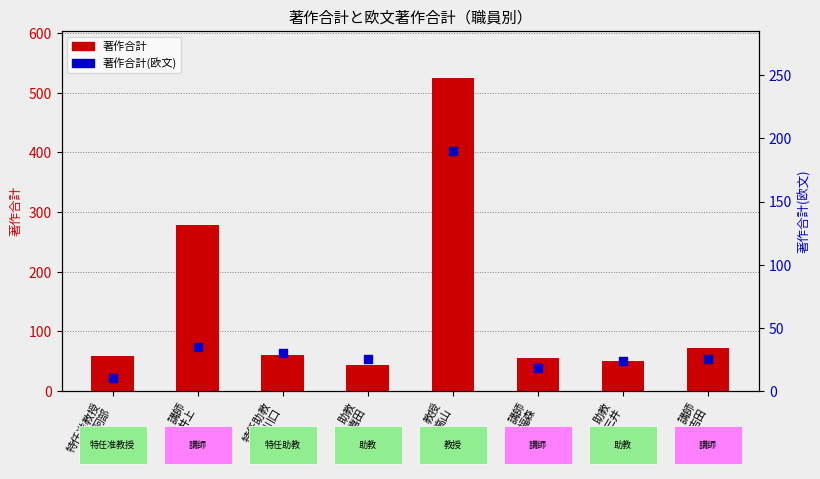

Which series has the largest total across all categories?

著作合計